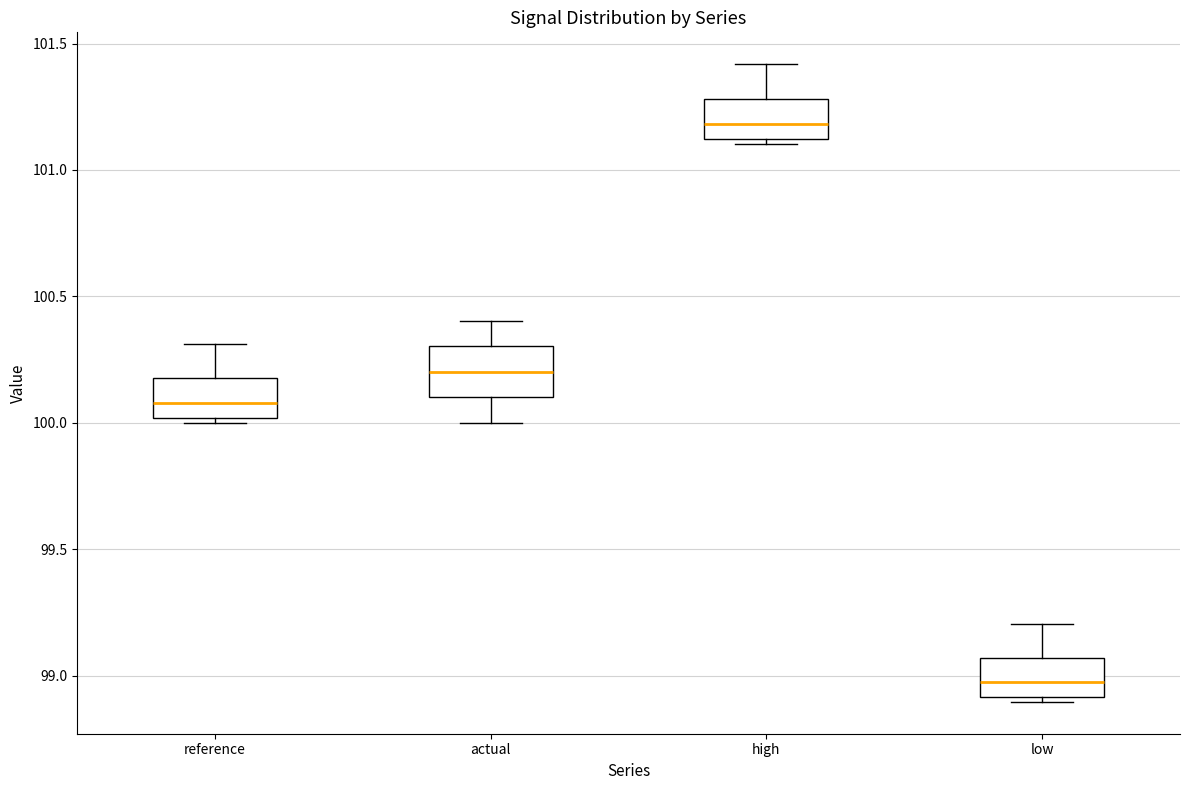

Where is the lower edge of the box for high on the y-axis? The values are not printed on the chart, so give them approximately, as read against the axis.

101.10